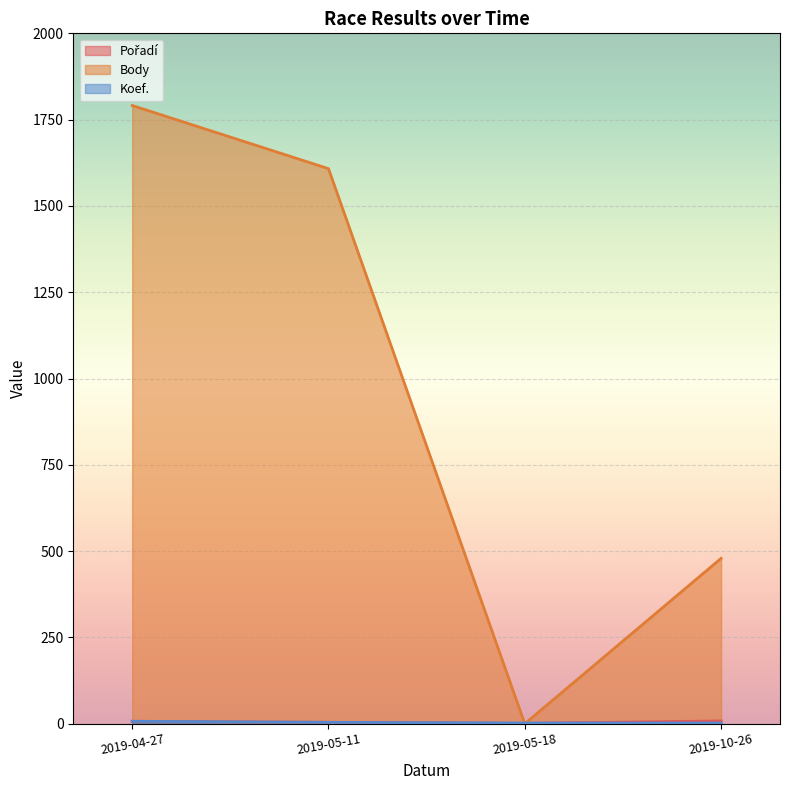

What is the difference between the maximum and second lowest values in the Pořadí series?

4